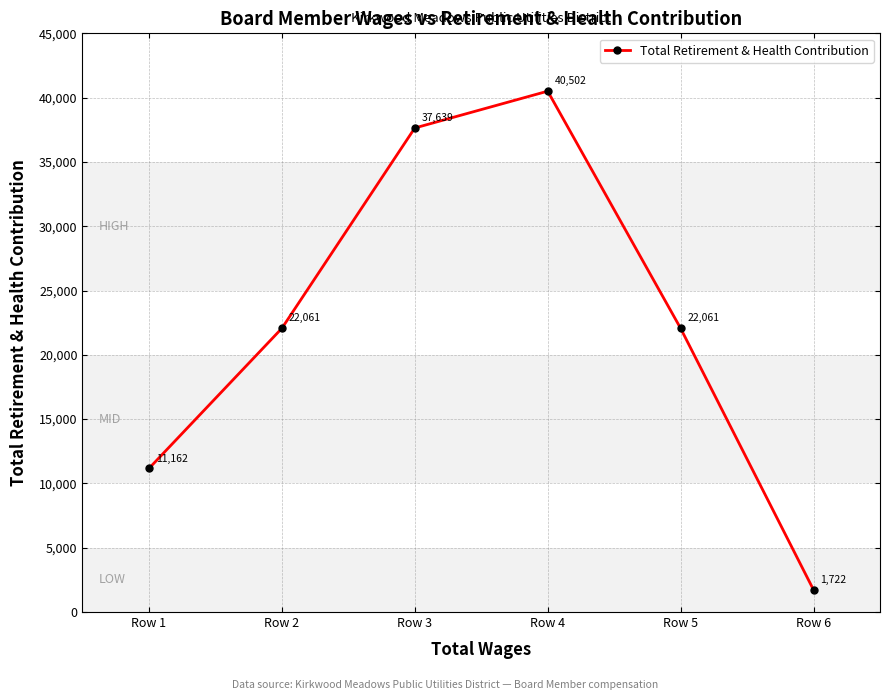

Which has a higher value, Row 1 or Row 4?

Row 4